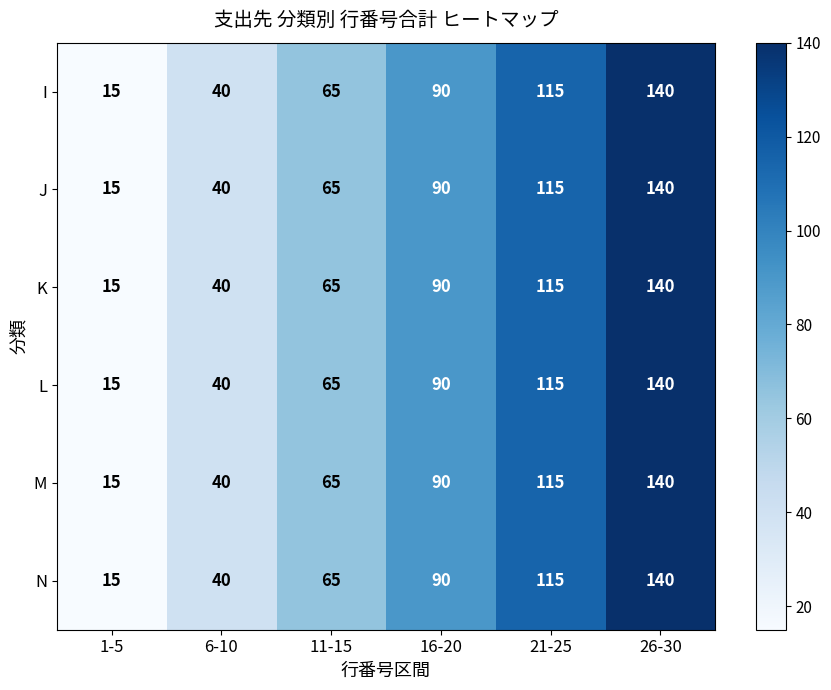

Count the J values in the range 40 to 115.

4